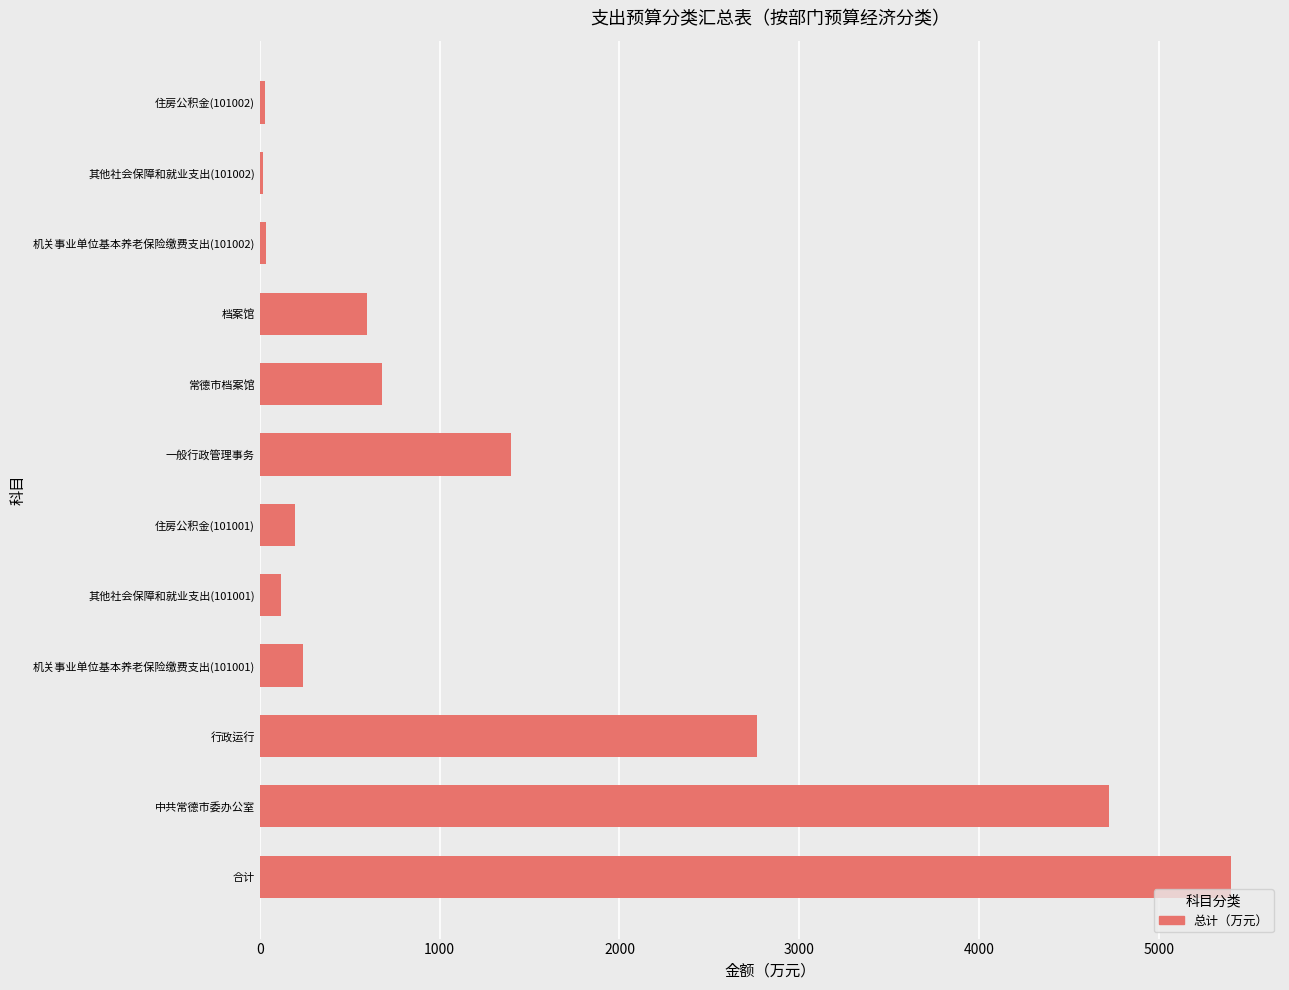

Which has a higher value, 常德市档案馆 or 机关事业单位基本养老保险缴费支出(101002)?

常德市档案馆